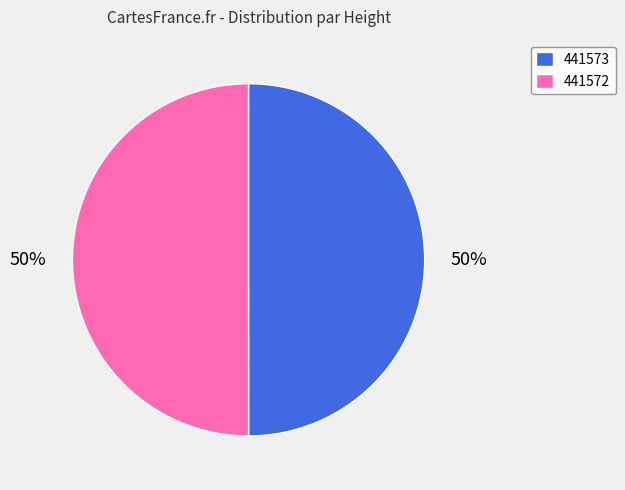

To the nearest percent, what portion does 441573 represent?

50%